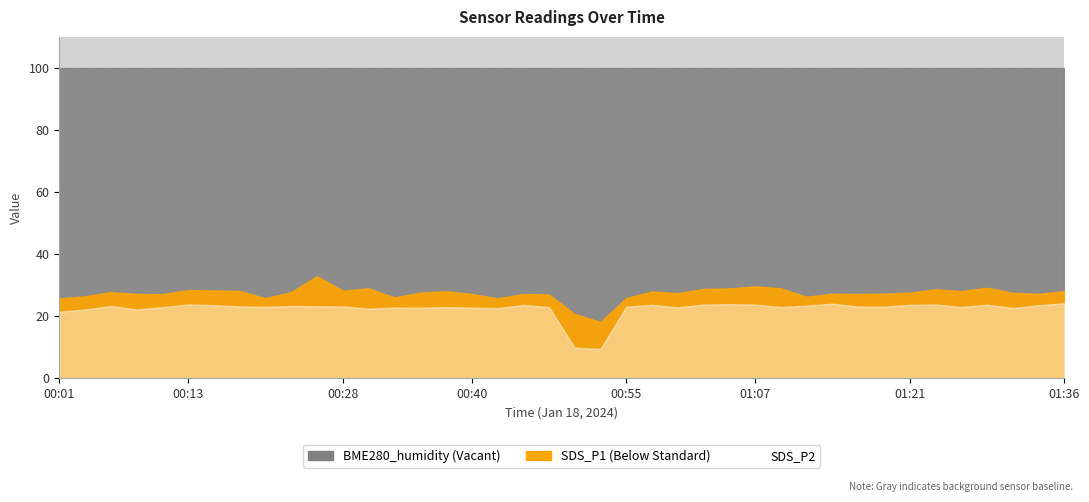

Which series has the widest spread of values?

SDS_P2